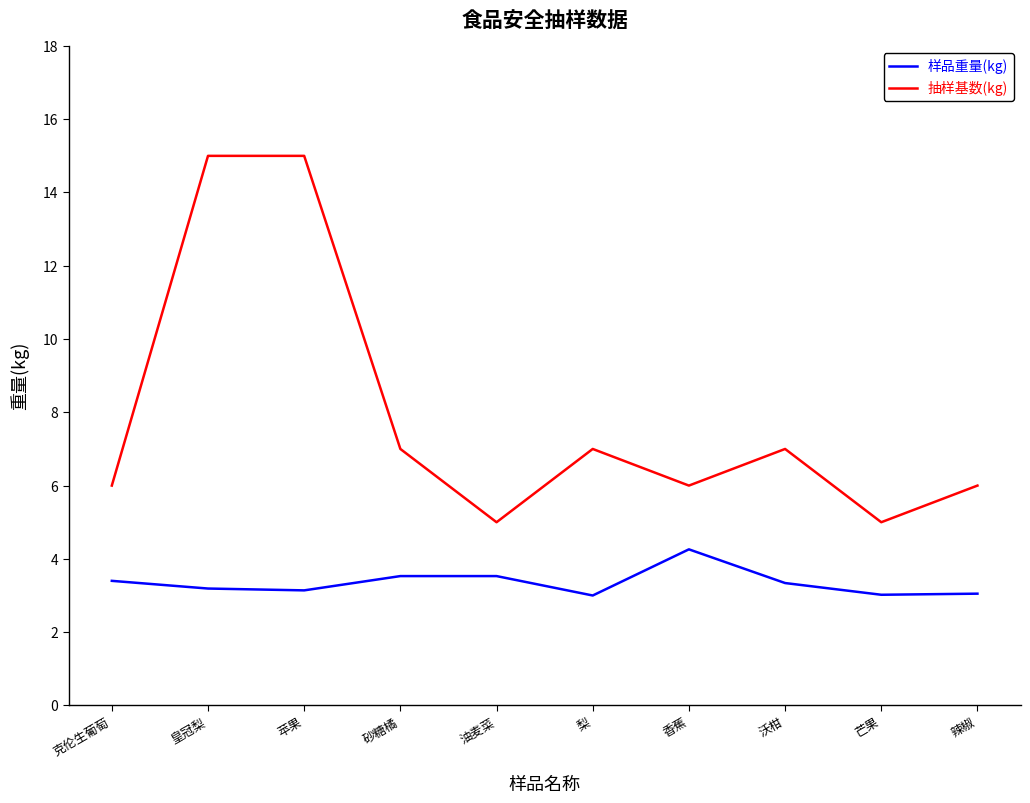

How many values in the 抽样基数(kg) series are below 7?

5